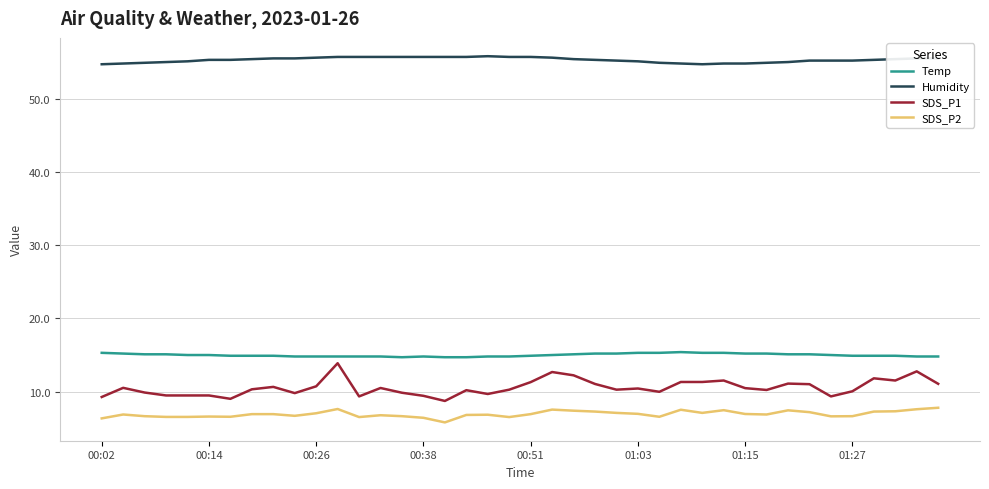

Which series has the widest spread of values?

SDS_P1